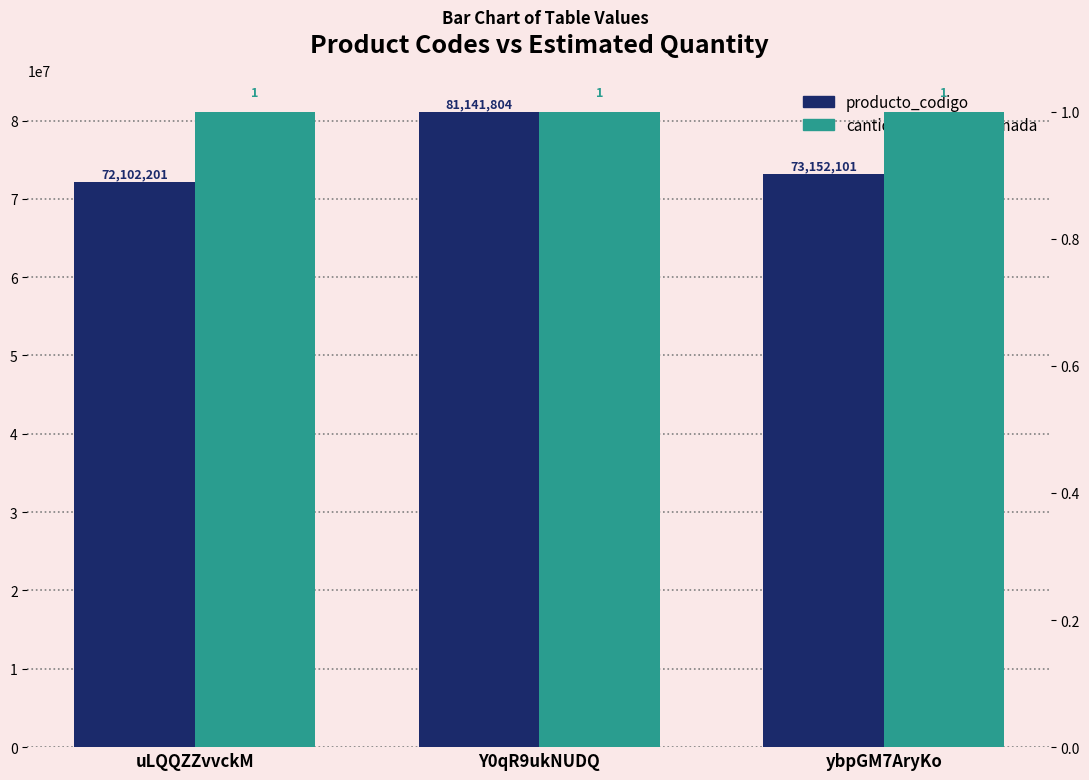

Read the cantidad_global_estimada value at uLQQZZvvckM.

1